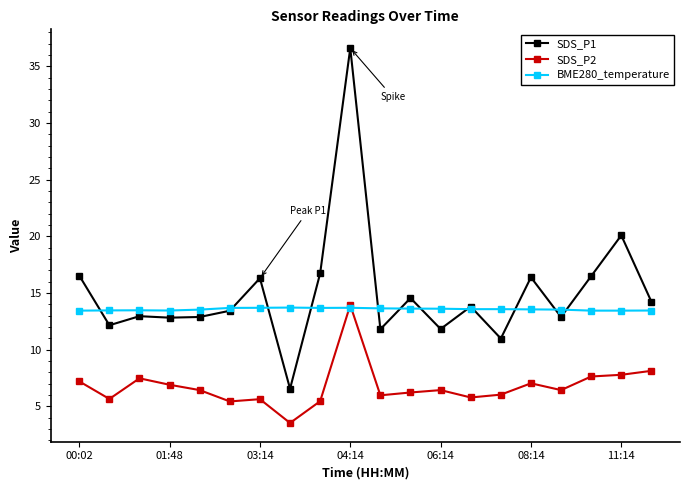

Rank the series by their average value, from highest to lowest.

SDS_P1, BME280_temperature, SDS_P2